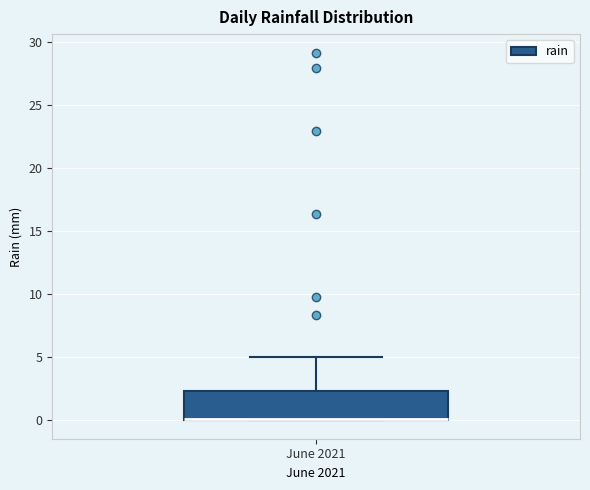

Where is the upper edge of the box for June 2021 on the y-axis? The values are not printed on the chart, so give them approximately, as read against the axis.

2.5